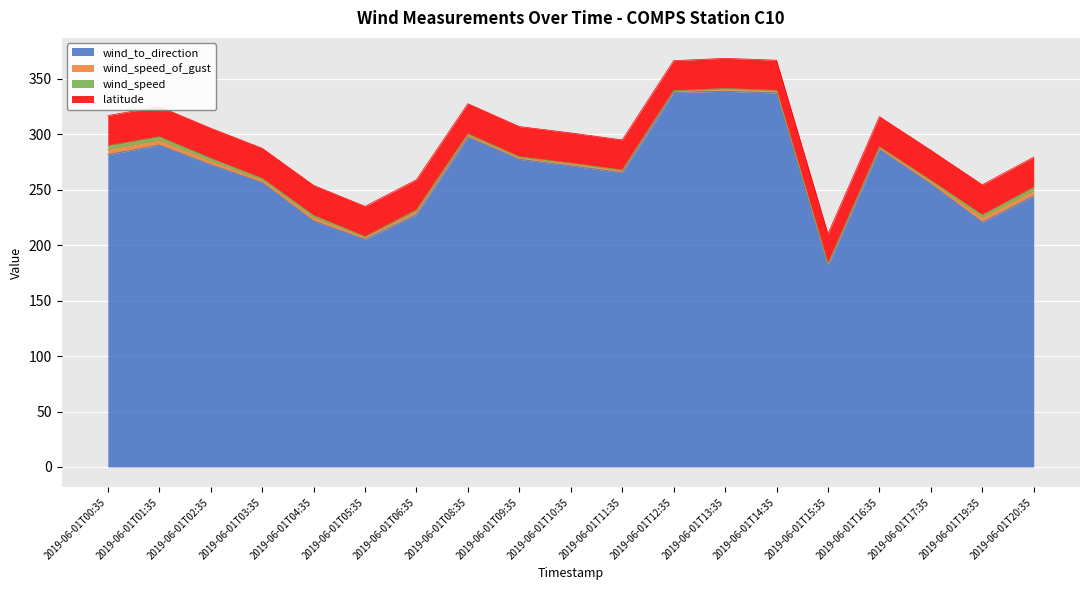

What position from the right is 2019-06-01T19:35?

2